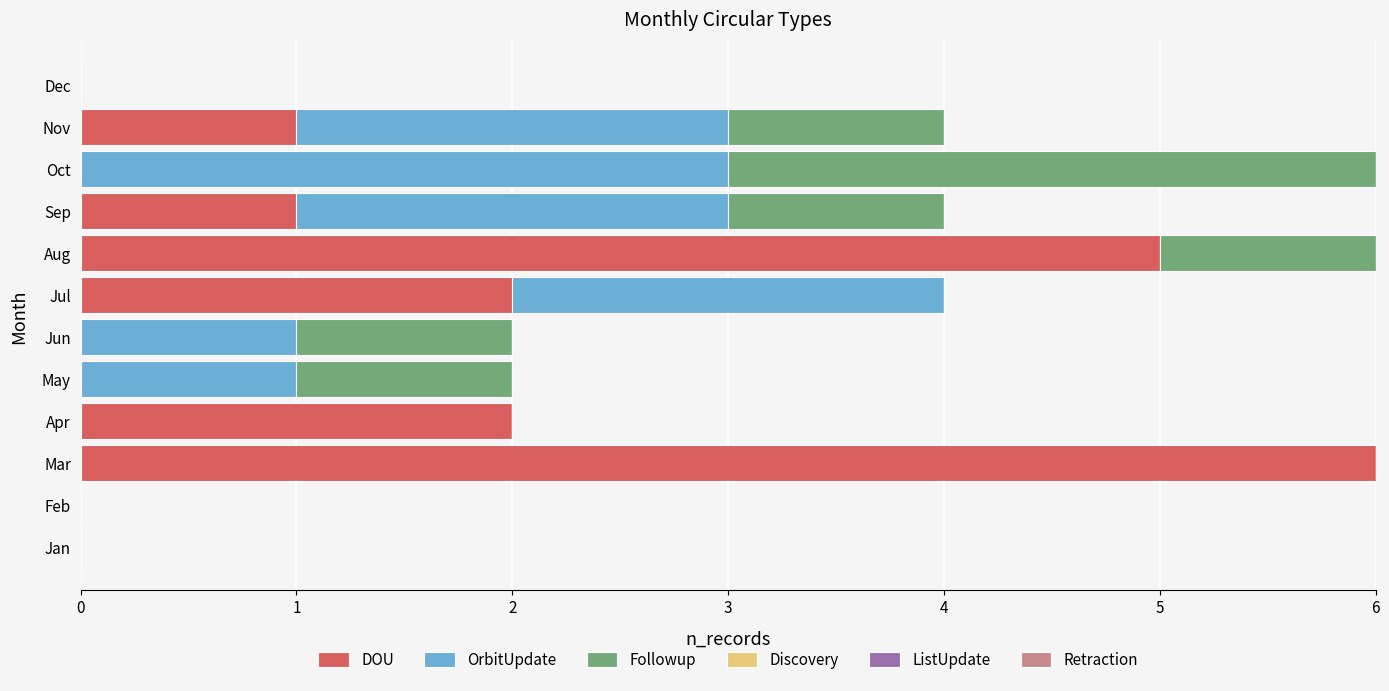

What is the total value across all series at Nov?

4